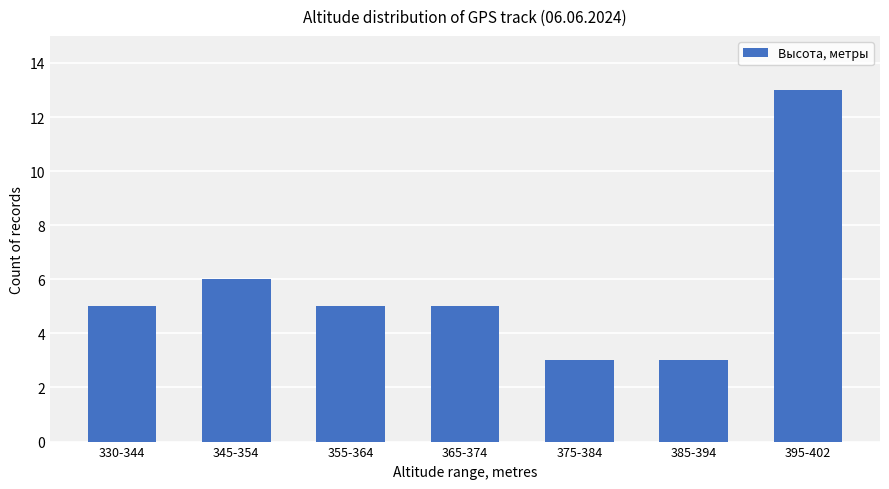

Which category has the highest value across all series?

395-402